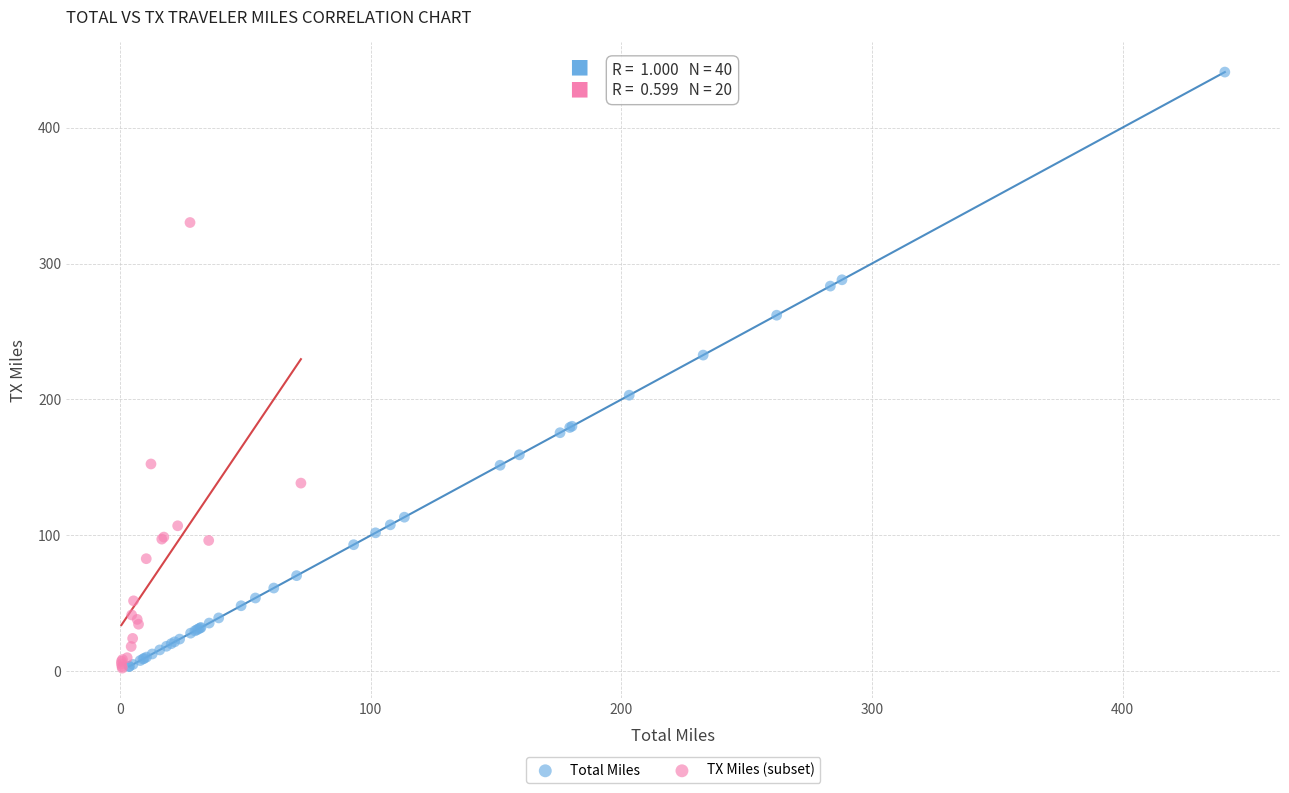

Which series has the largest Y range (max minus min)?

Total Miles